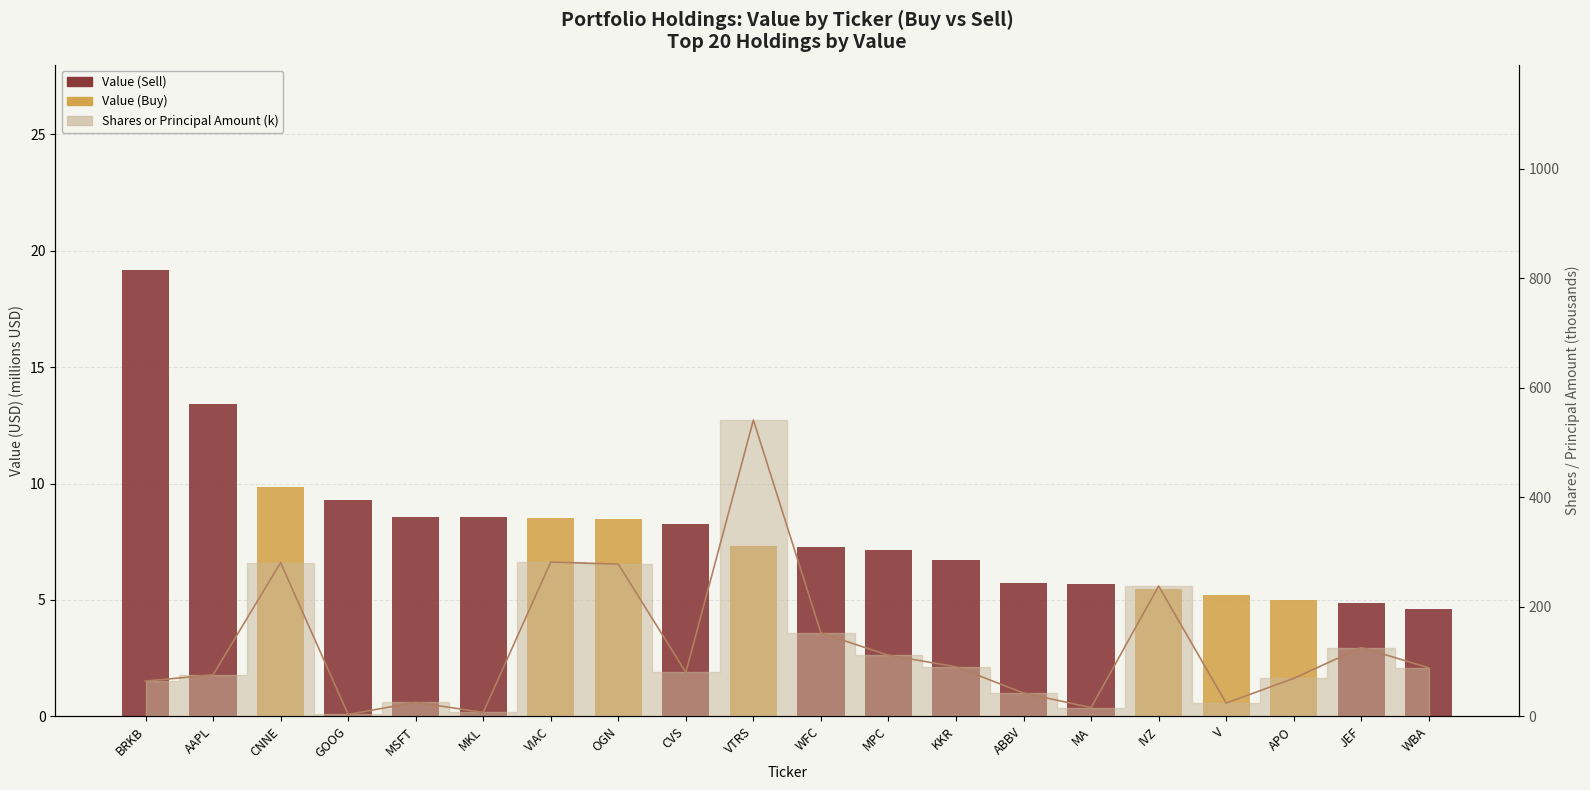

Which series has the widest spread of values?

Value (Sell)